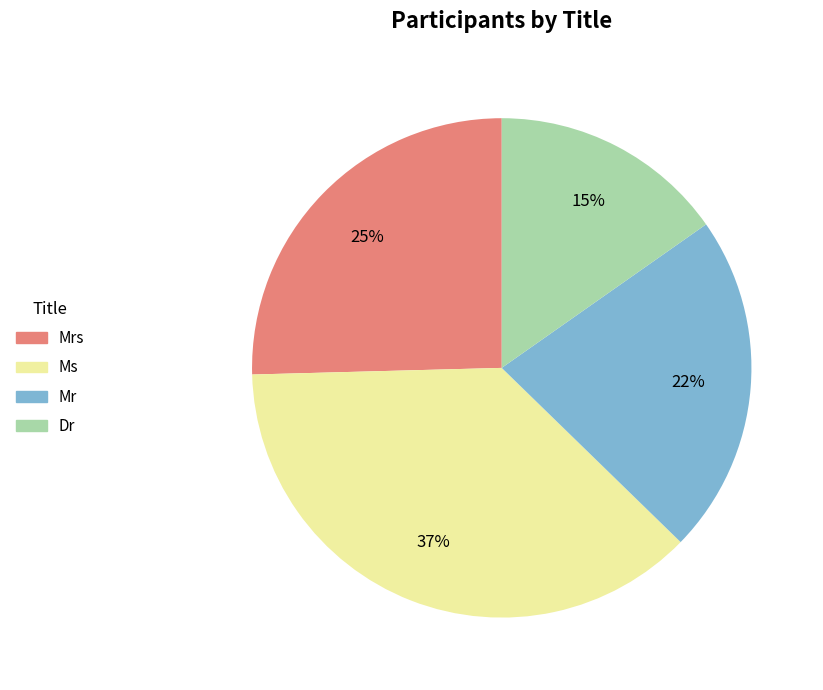

Rank the categories by value from lowest to highest.

Dr, Mr, Mrs, Ms